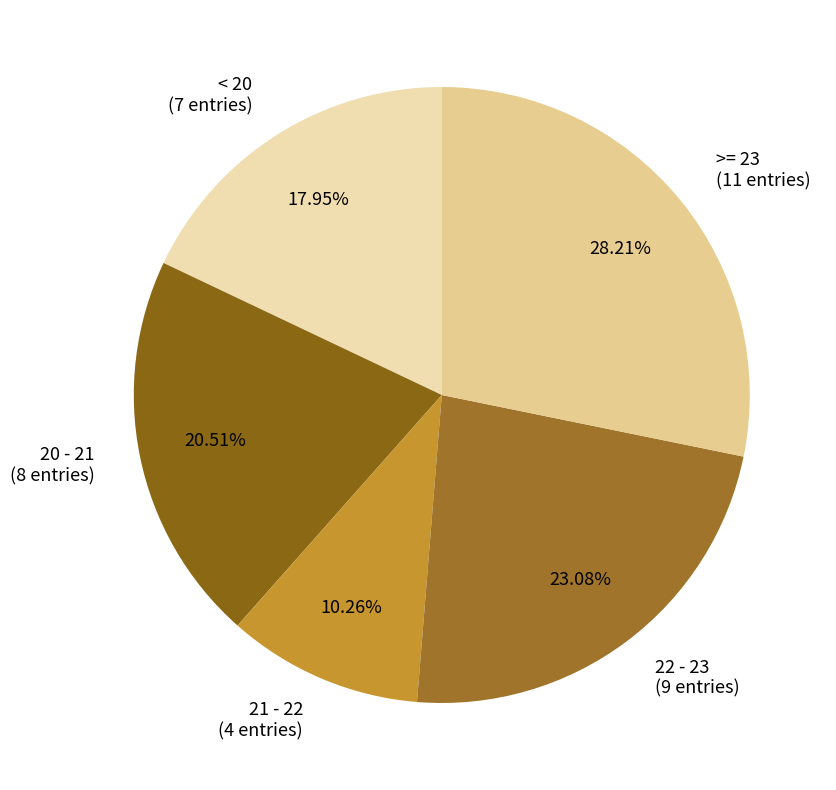

To the nearest percent, what is the average slice percentage?

20%